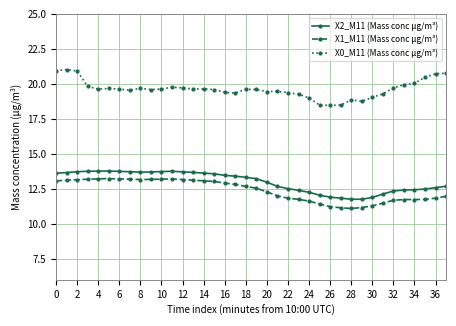

What is the minimum value for X2_M11 (Mass conc μg/m³)?

11.8